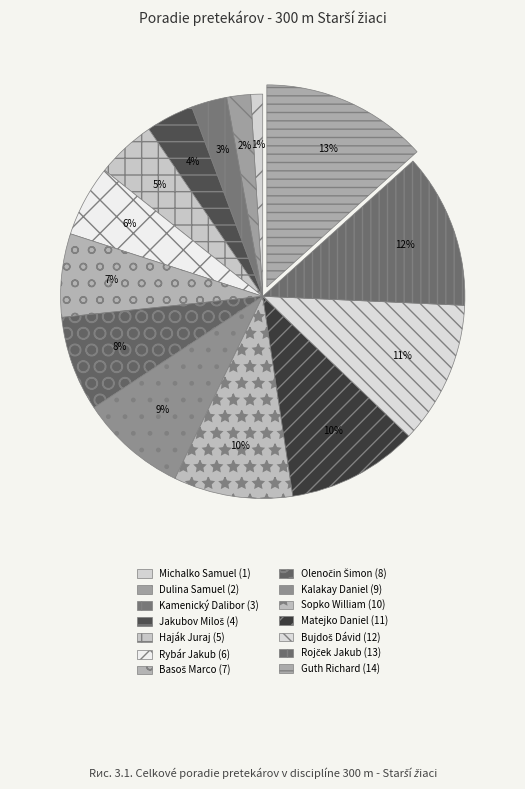

To the nearest percent, what portion does Guth Richard represent?

13%